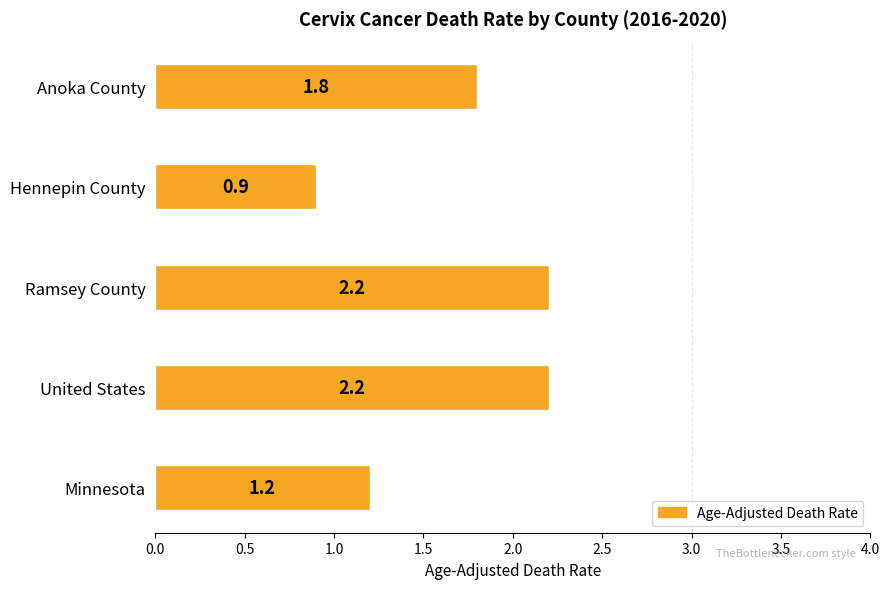

Reading bottom to top, transcribe all the data shown in this chart.

Minnesota=1.2	United States=2.2	Ramsey County=2.2	Hennepin County=0.9	Anoka County=1.8